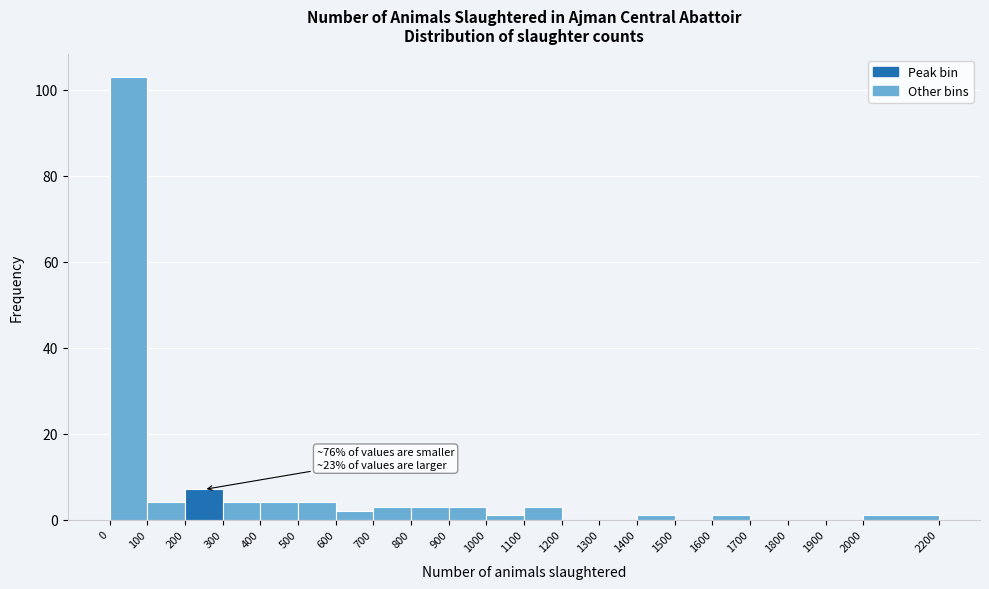

Over which range of the x-axis is the bar tallest?

0 to 100